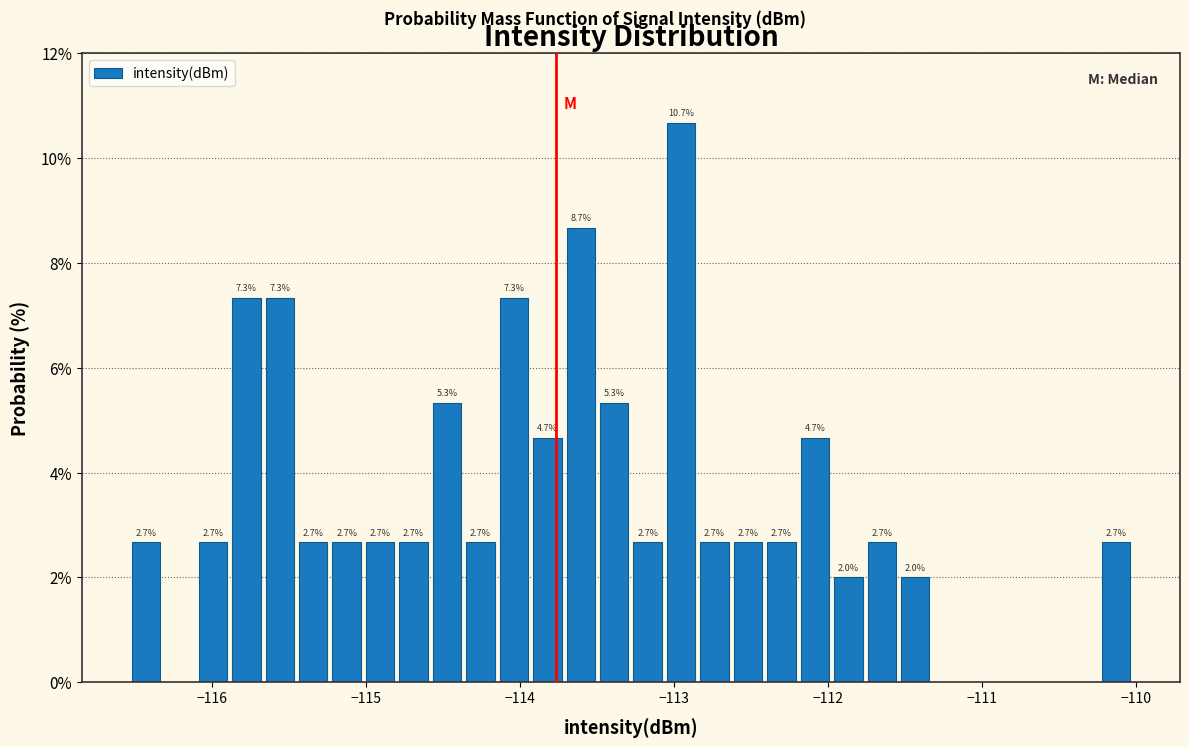

Around what value on the x-axis is the tallest bar? Give the approximate position of its centre, as read against the axis.

-113.0